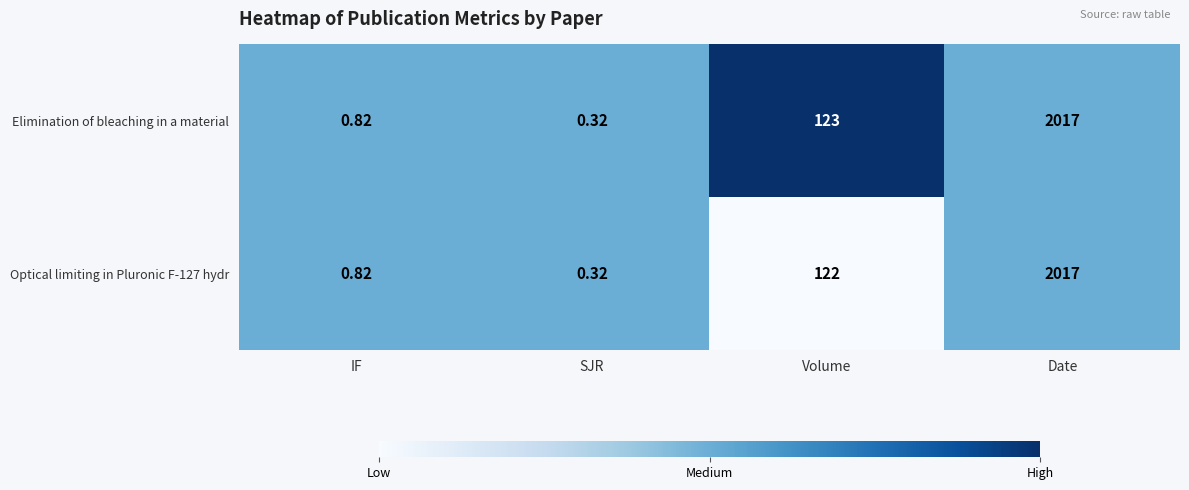

At which category does the chart reach its minimum across all series?

SJR